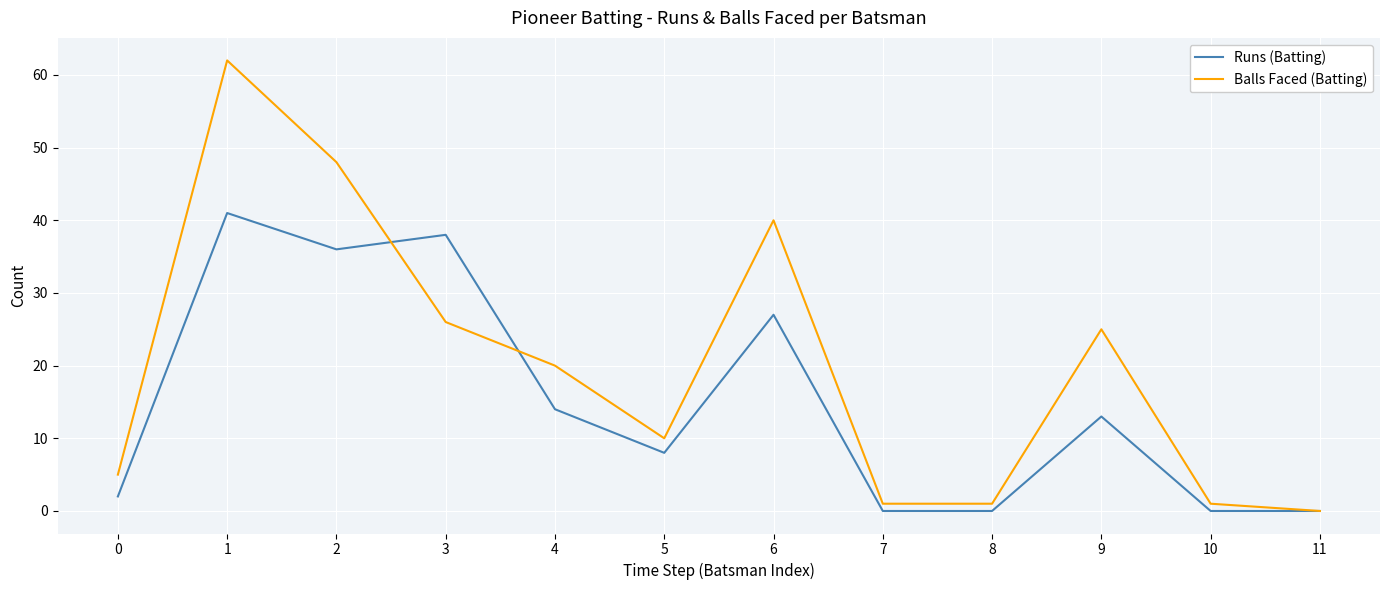

What is the total value across all series at 6?

67